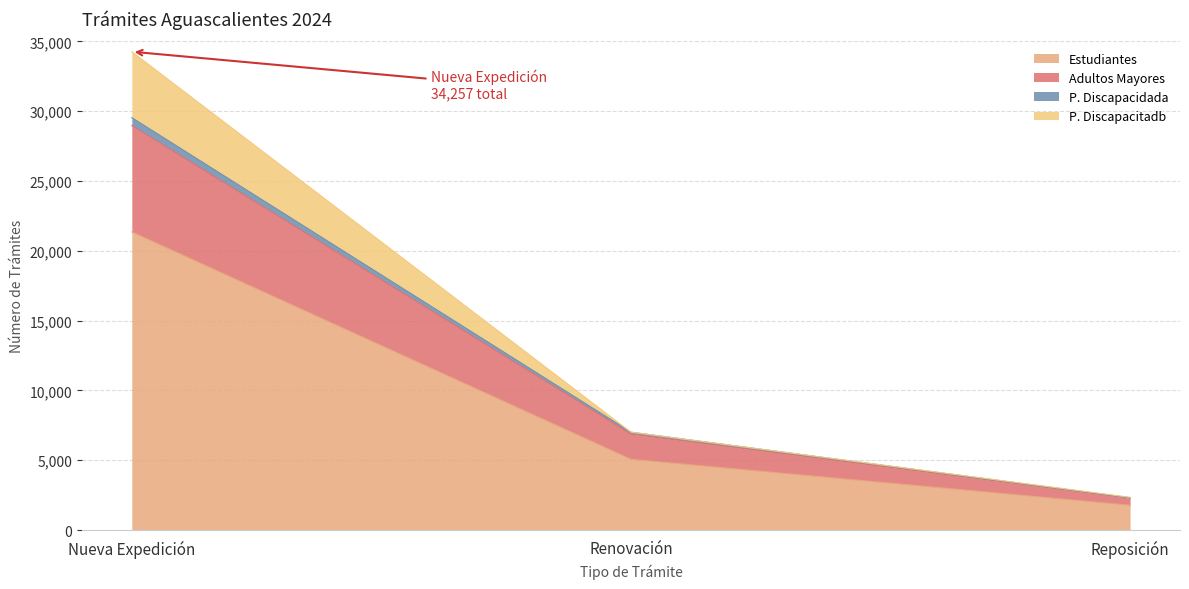

What is the label of the 1st point from the left?

Nueva Expedición